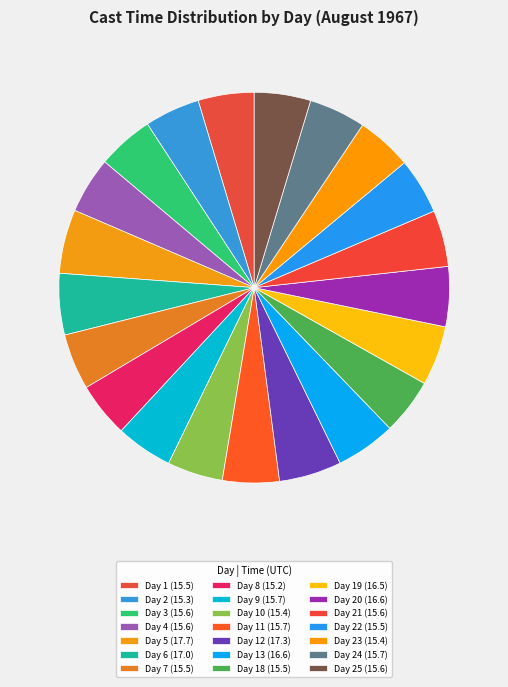

How many slices are in this pie chart?

21